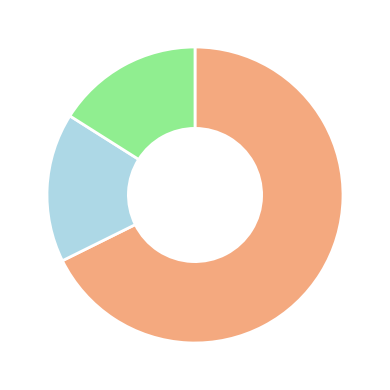

Does any single category account for the majority?

Yes